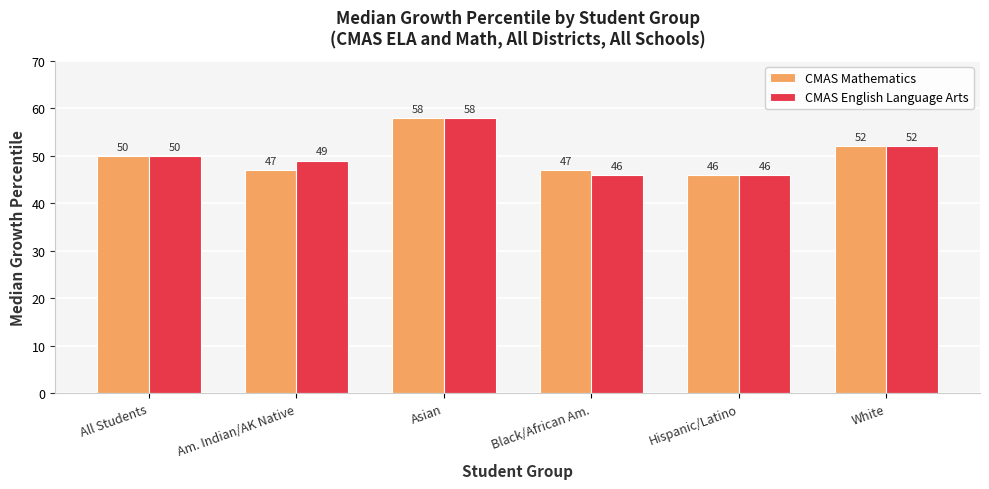

Reading right to left, what are all the values shown in this chart?

CMAS Mathematics: White=52	Hispanic/Latino=46	Black/African Am.=47	Asian=58	Am. Indian/AK Native=47	All Students=50
CMAS English Language Arts: White=52	Hispanic/Latino=46	Black/African Am.=46	Asian=58	Am. Indian/AK Native=49	All Students=50